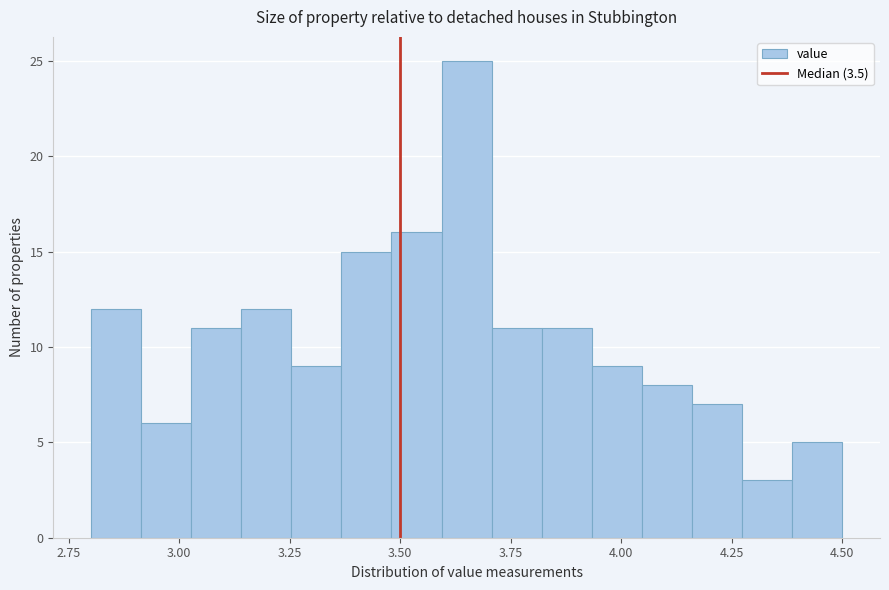

Around what value on the x-axis is the tallest bar? Give the approximate position of its centre, as read against the axis.

3.65